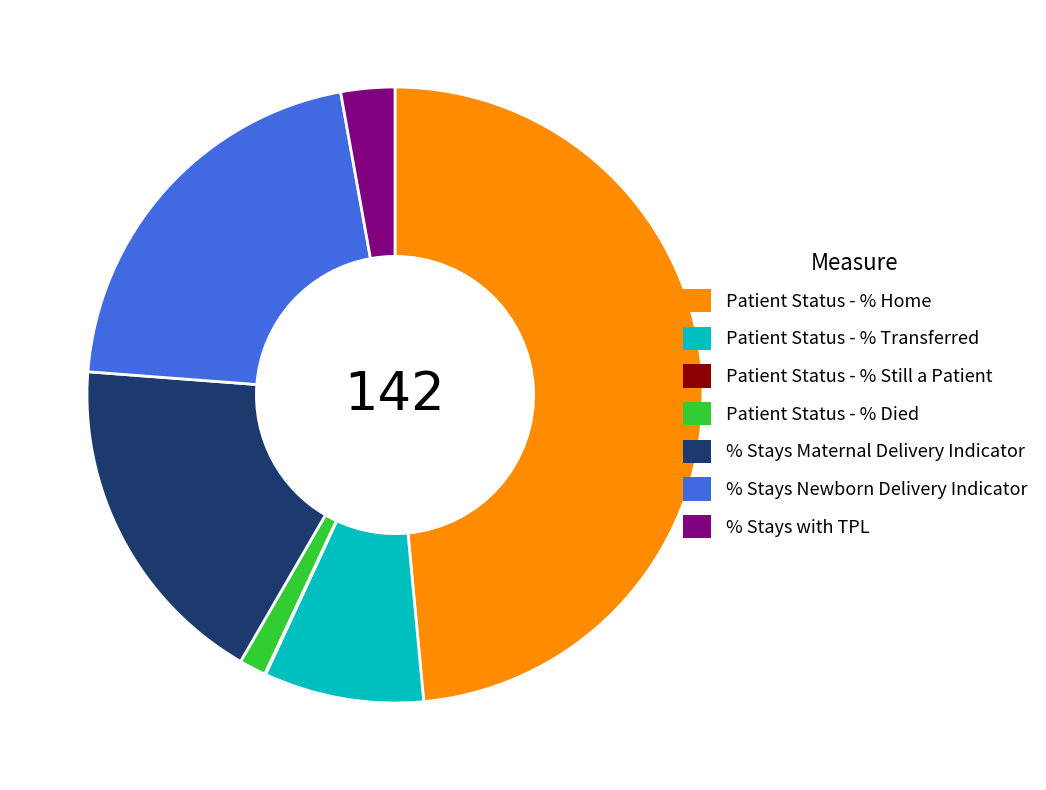

Which category has the biggest portion of the pie?

Patient Status - % Home